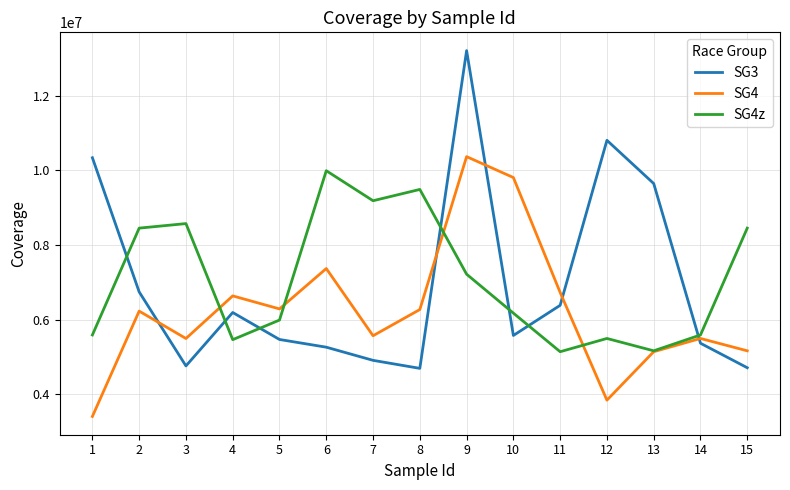

True or false: SG3 has a value of 7511104 at 7.

False